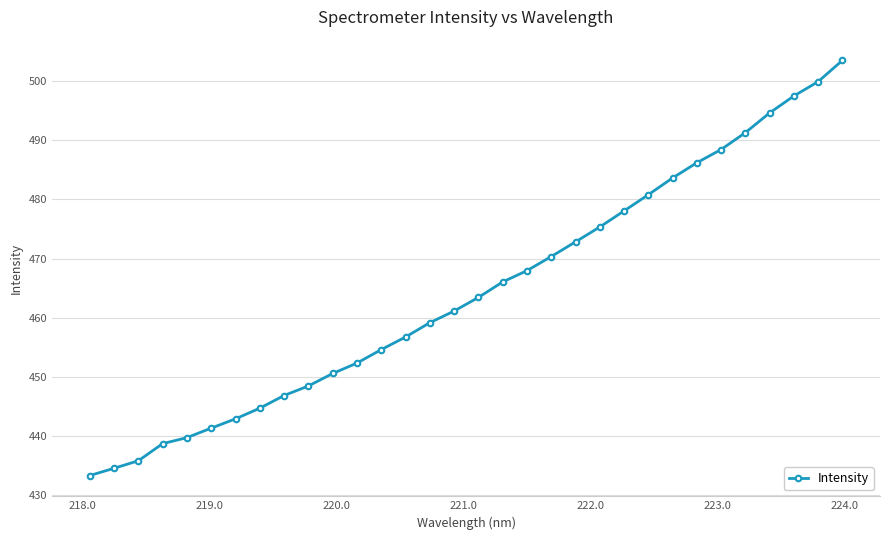

What is the value of the 32nd point from the left?

503.5